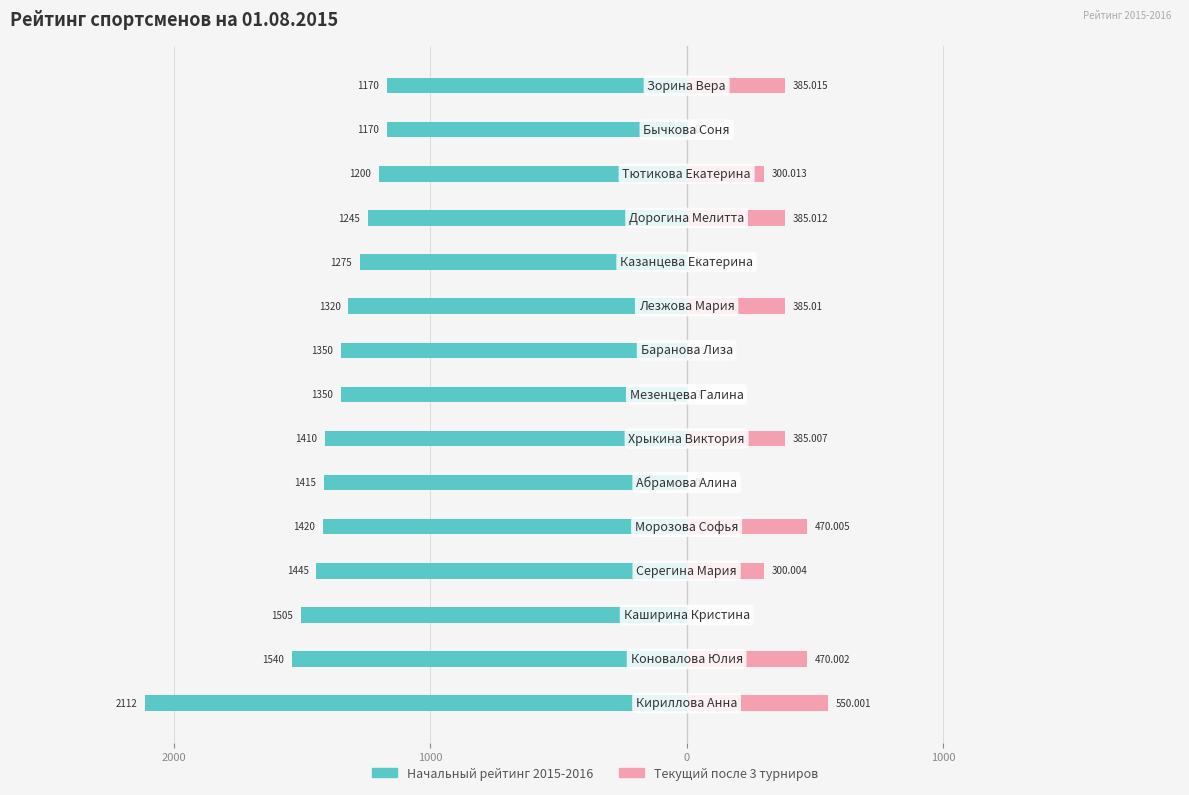

What are all the series names shown in the legend?

Начальный рейтинг 2015-2016, Текущий после 3 турниров